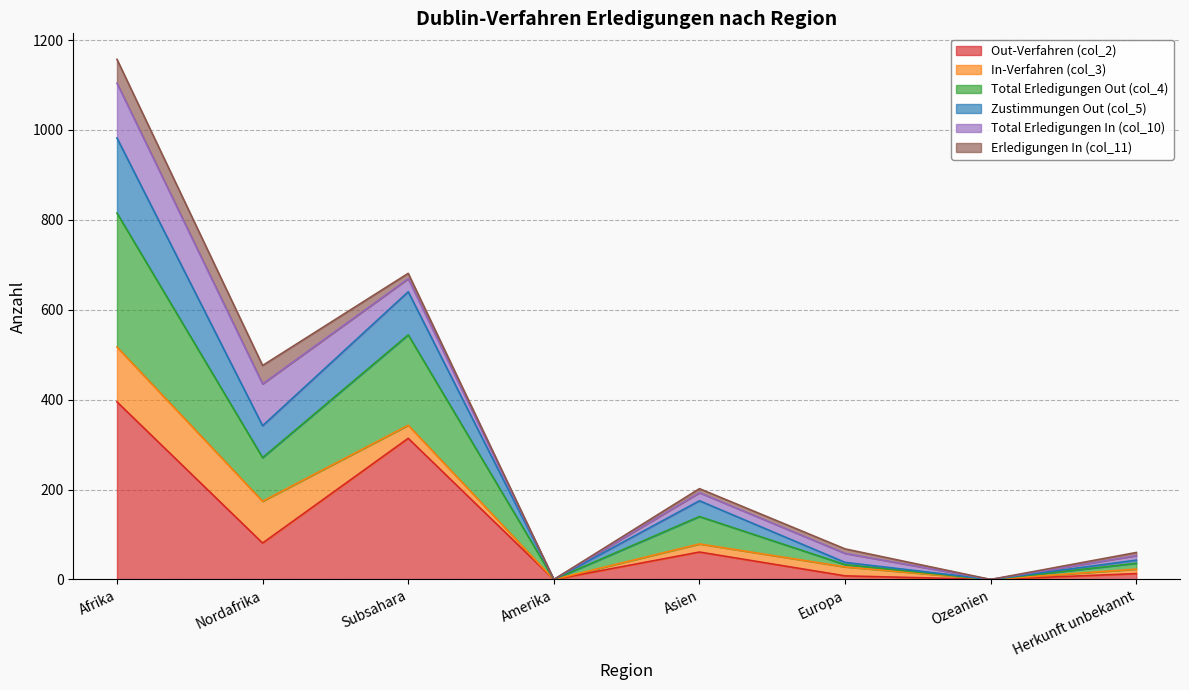

What is the difference between the second highest and second lowest values in the Out-Verfahren (col_2) series?

314